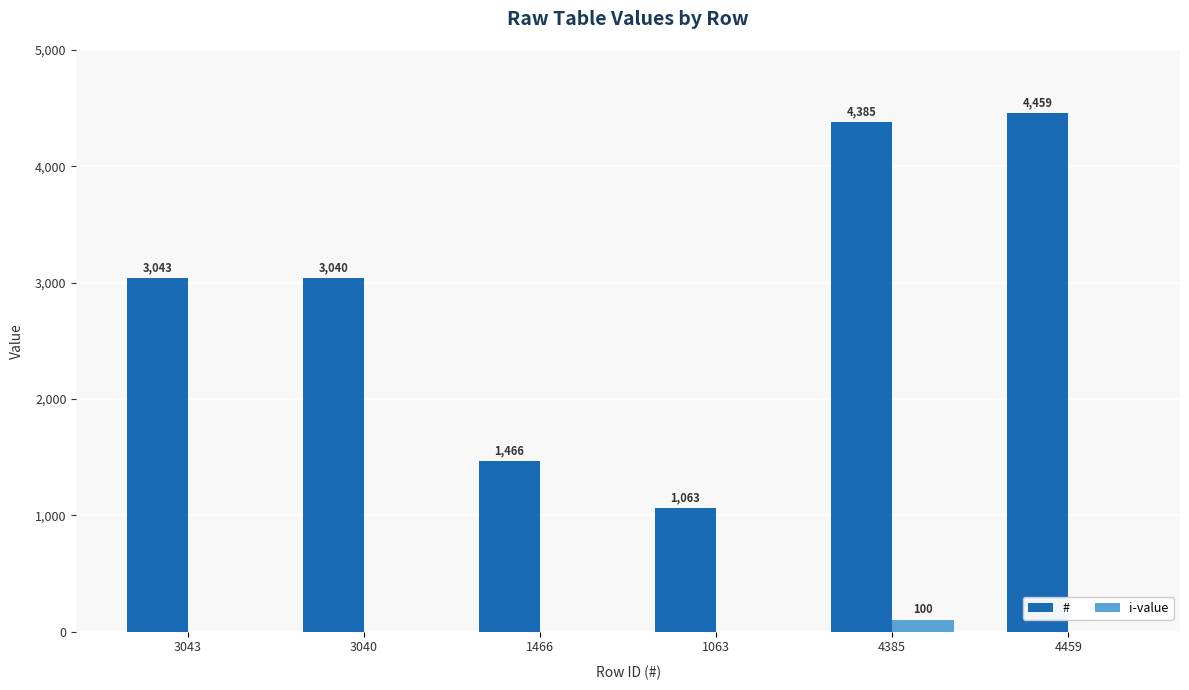

Which series changed the most between 3043 and 1466?

#